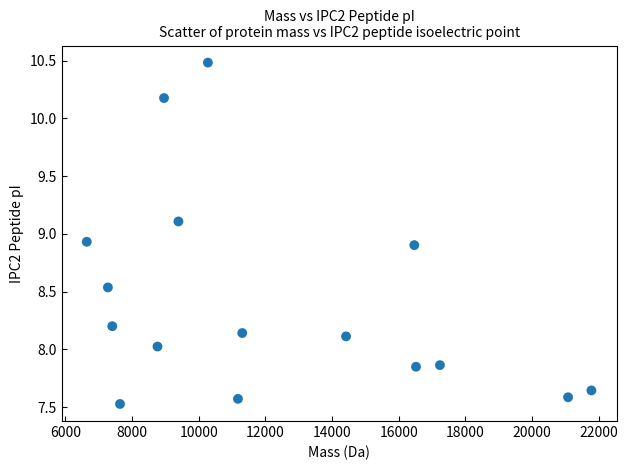

What is the range of Y values (max minus min)?

3.0